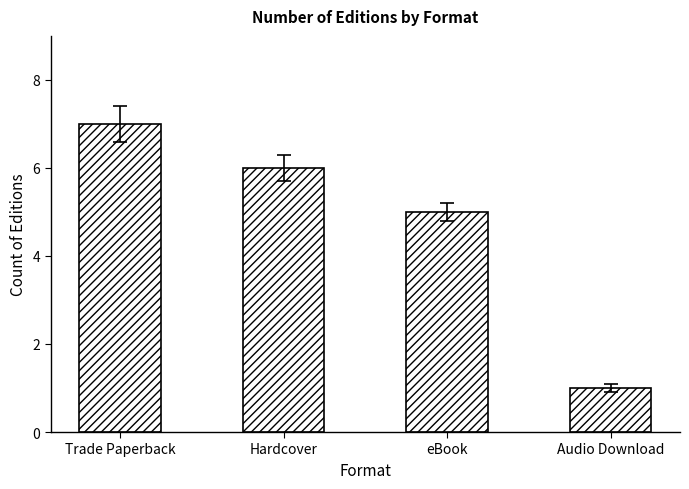

The chart shows a value of 5 at eBook. True or false?

True